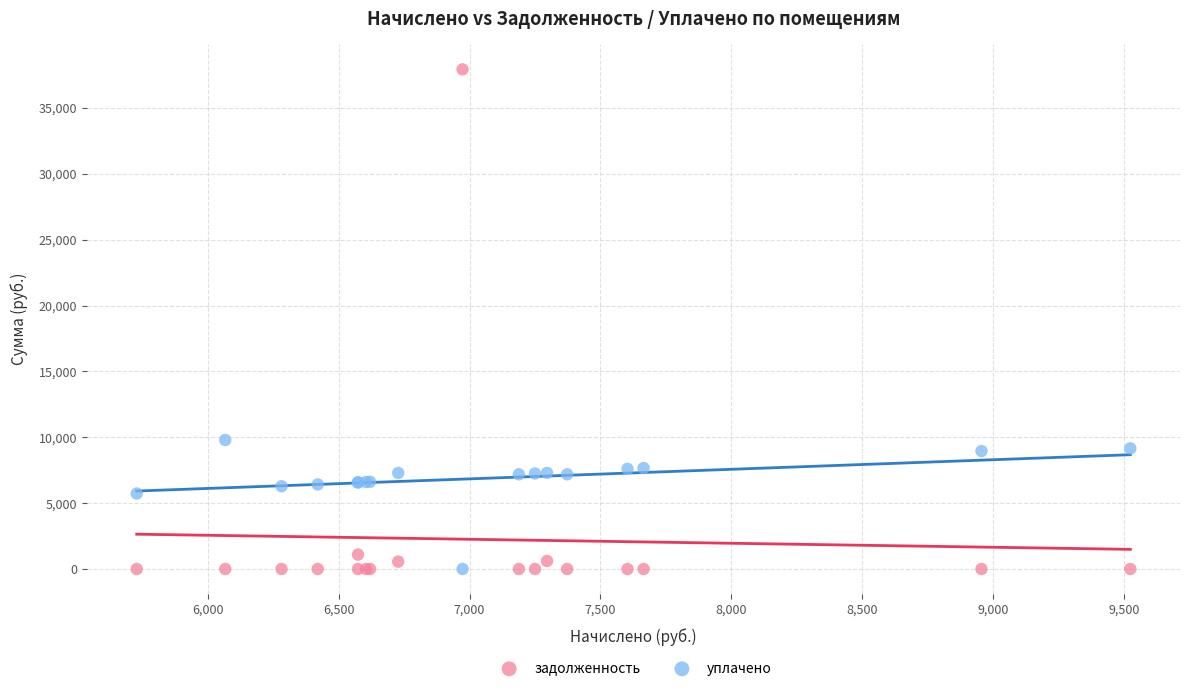

In the уплачено series, what Y value is closest to 4896?

5729.3